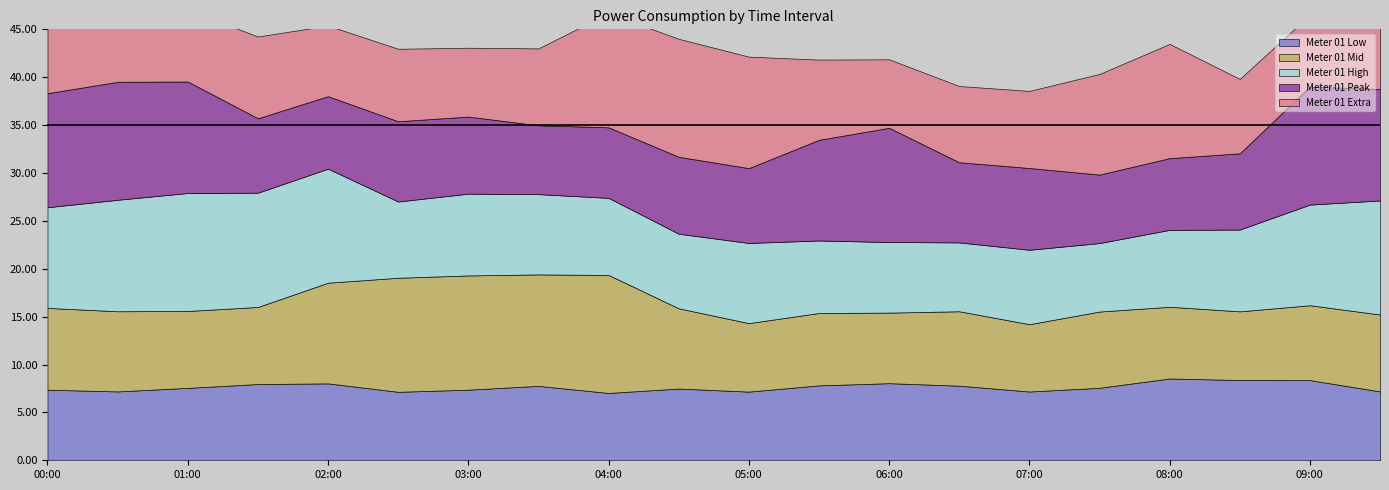

What is the highest value of the Meter 01 Mid series?

12.3